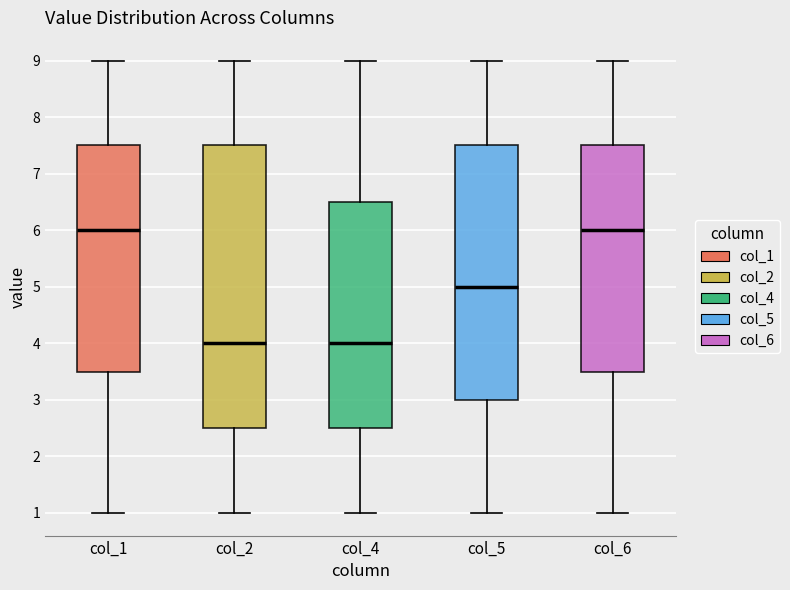

Reading left to right, read every box against the y-axis: the position of its median line, the range the box covers, and the ends of its whiskers. The values are not printed on the chart, so give them approximately, as read against the axis.

col_1: median 6.0, box 3.5 to 7.5, whiskers 1.0 to 9.0
col_2: median 4.0, box 2.5 to 7.5, whiskers 1.0 to 9.0
col_4: median 4.0, box 2.5 to 6.5, whiskers 1.0 to 9.0
col_5: median 5.0, box 3.0 to 7.5, whiskers 1.0 to 9.0
col_6: median 6.0, box 3.5 to 7.5, whiskers 1.0 to 9.0